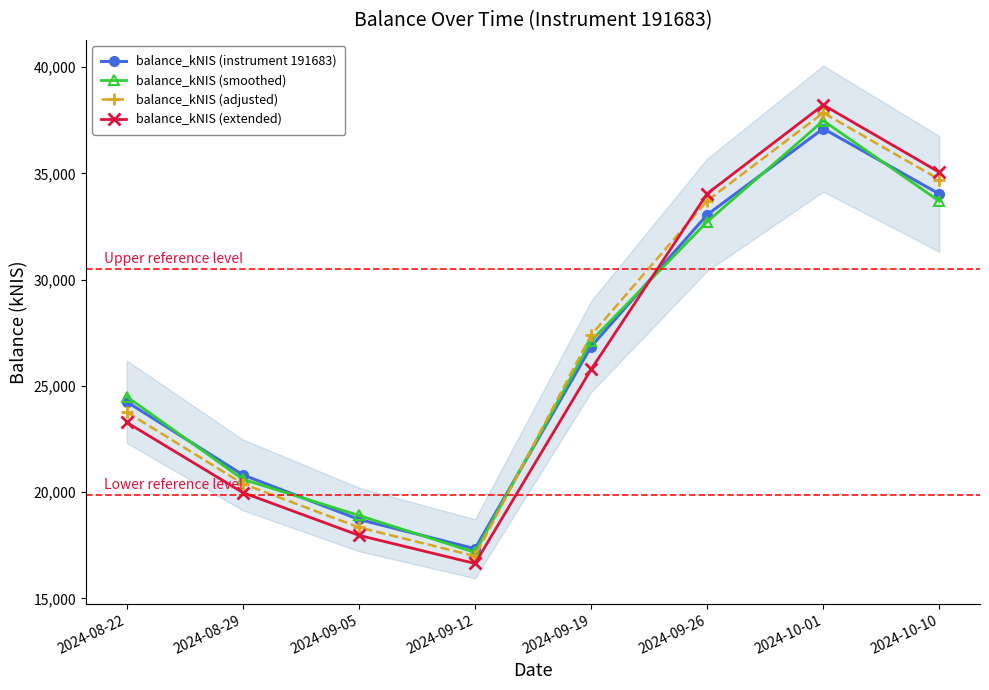

In balance_kNIS (smoothed), how many points are higher than both neighbors (excluding endpoints)?

1